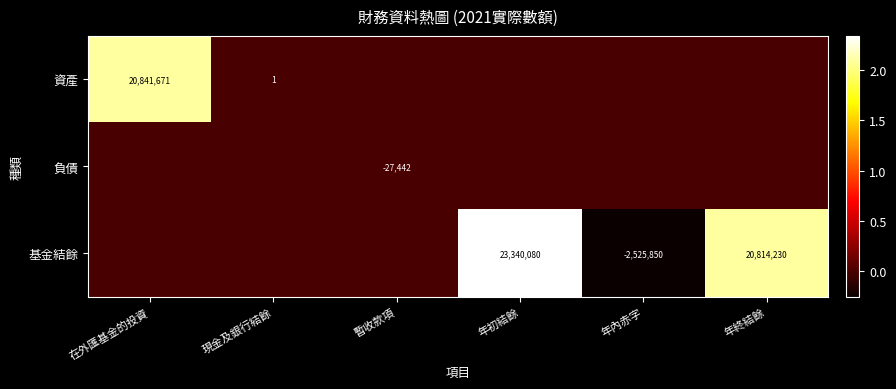

What is the difference between the 基金結餘 values at 年初結餘 and 年內赤字?

25865930